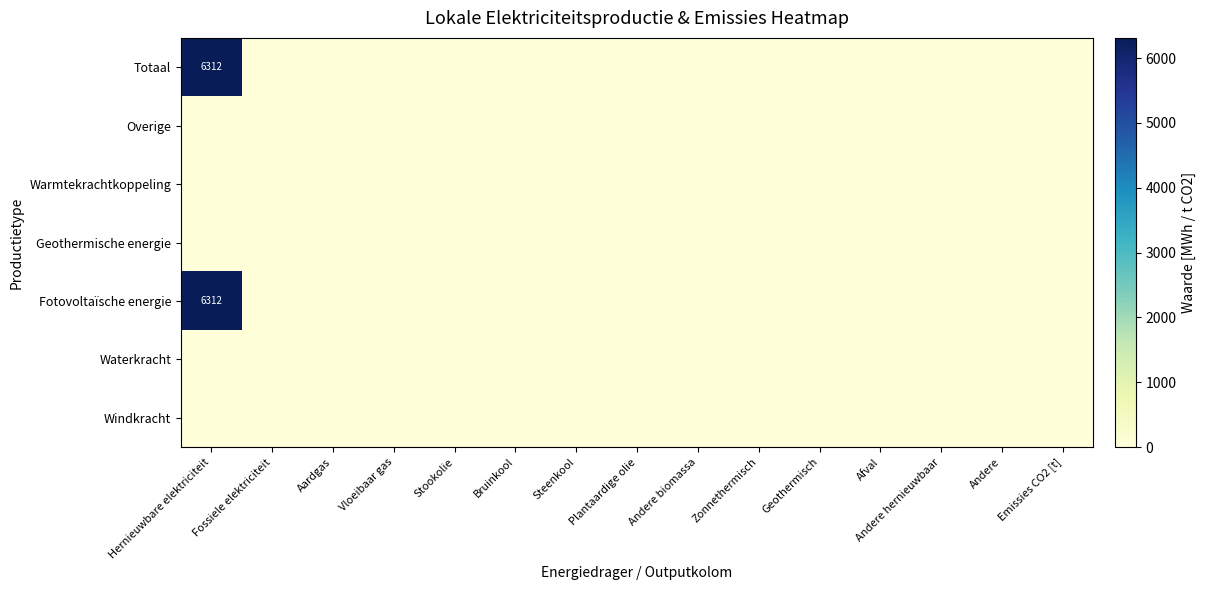

The Waterkracht series shows 0.0 at Vloeibaar gas. True or false?

True